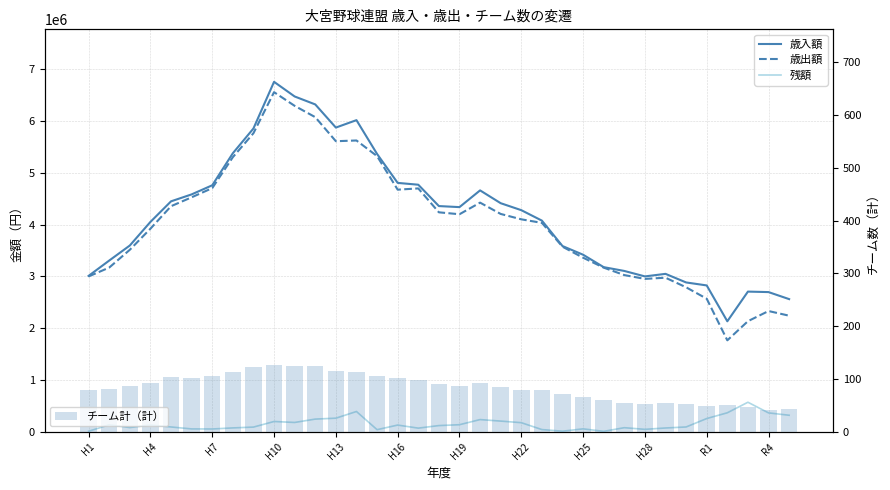

Read the 歳入額 value at H16, to the nearest 10.

4804750